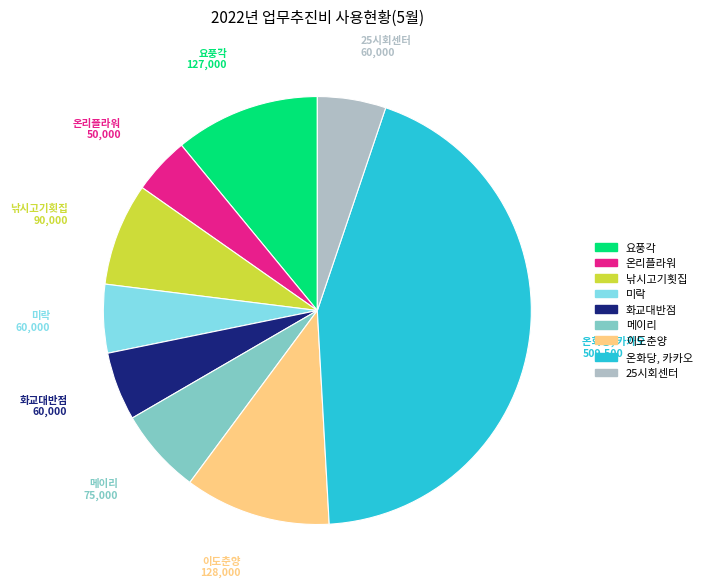

Which category has the biggest portion of the pie?

온화당, 카카오